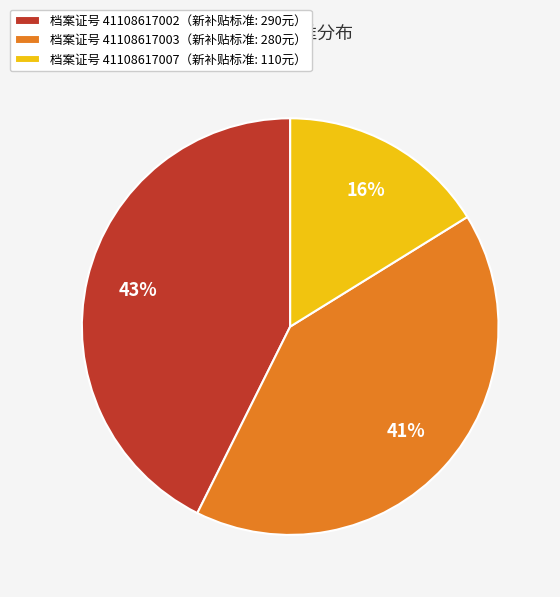

Which slice is the largest?

档案证号 41108617002（新补贴标准: 290元）